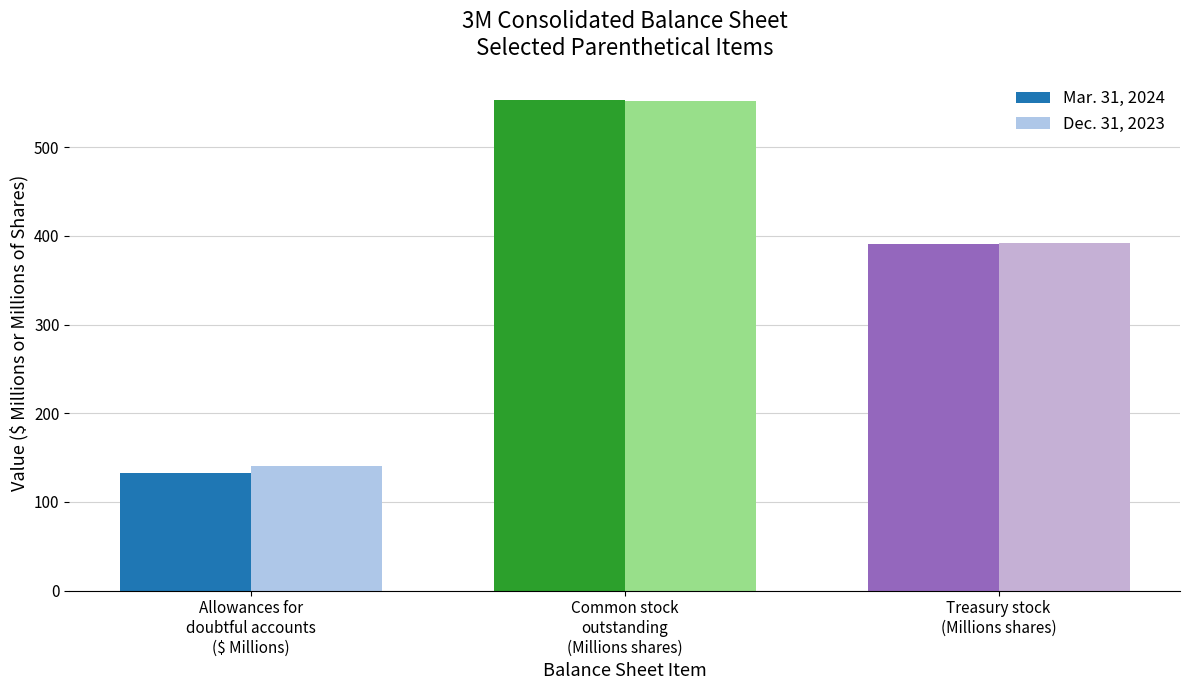

At how many categories does at least one series exceed 375?

2